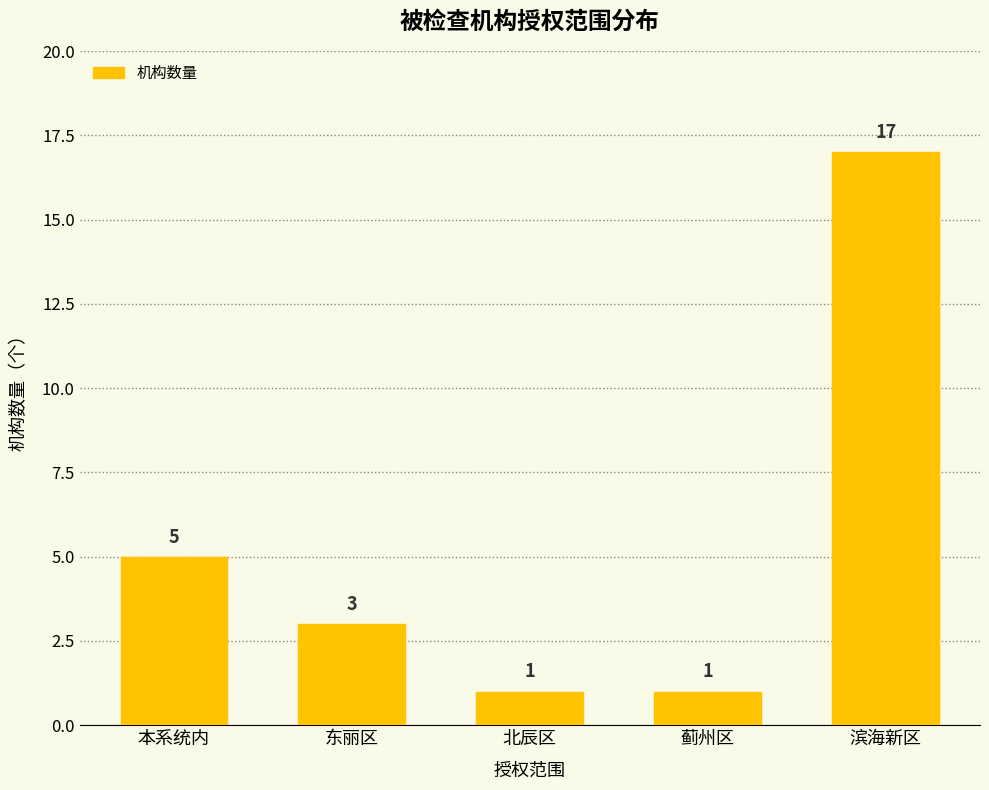

What is the difference between the maximum and second lowest values?

16